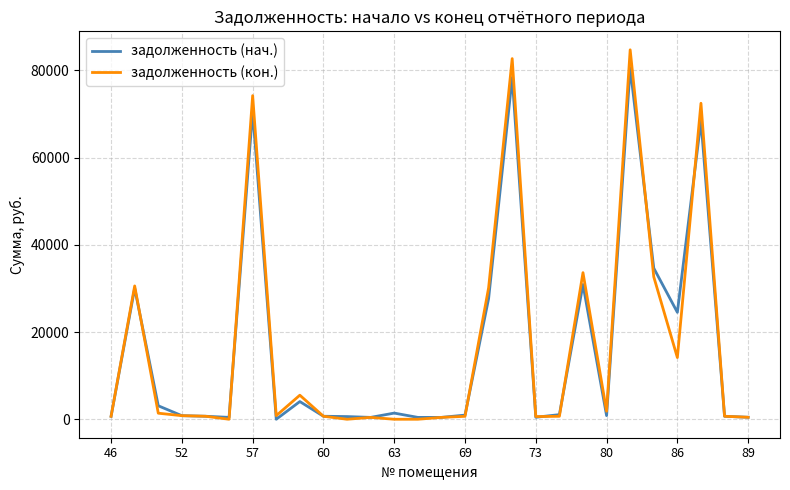

Which series has the largest range (max minus min)?

задолженность (кон.)